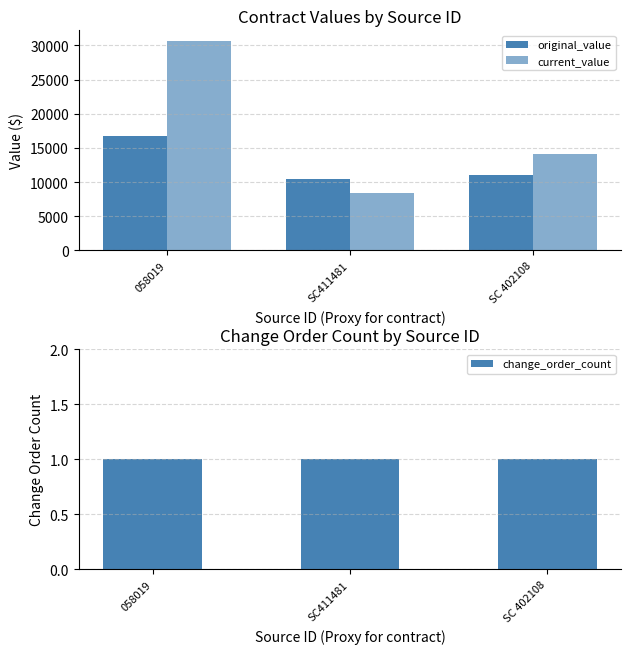

How many data points in current_value are less than 14160?

1